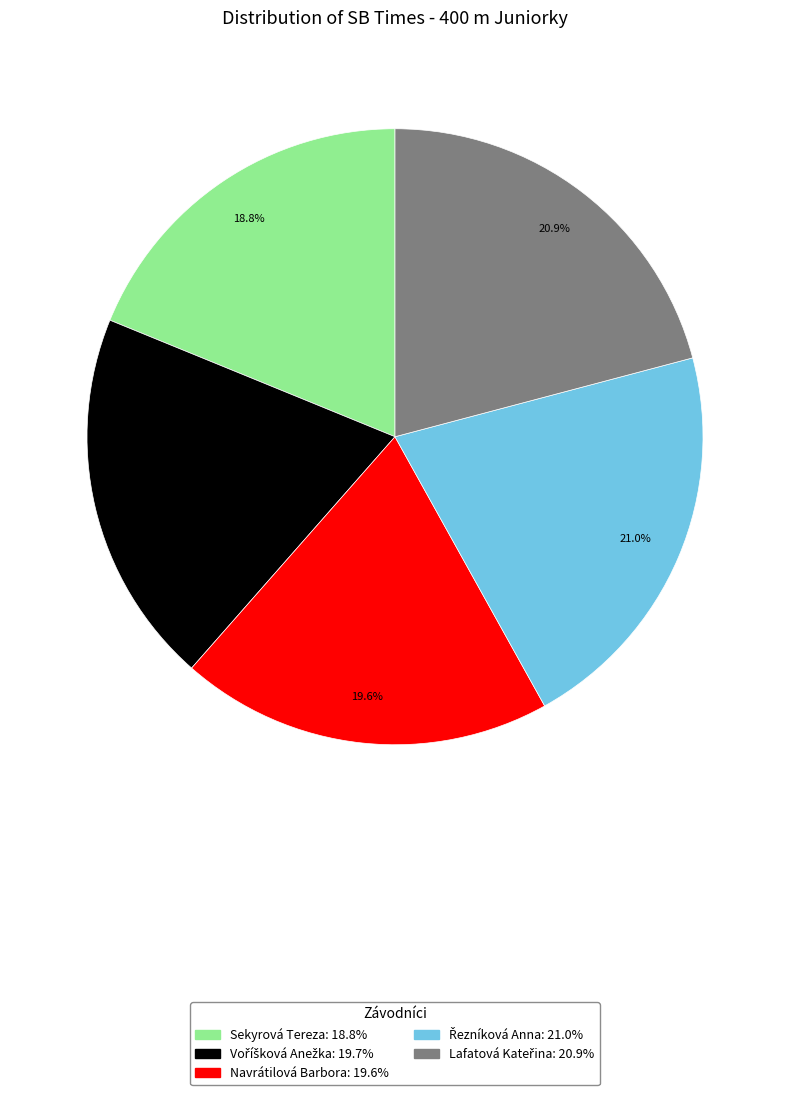

What is the total percentage of Sekyrová Tereza and Navrátilová Barbora?

38.4%